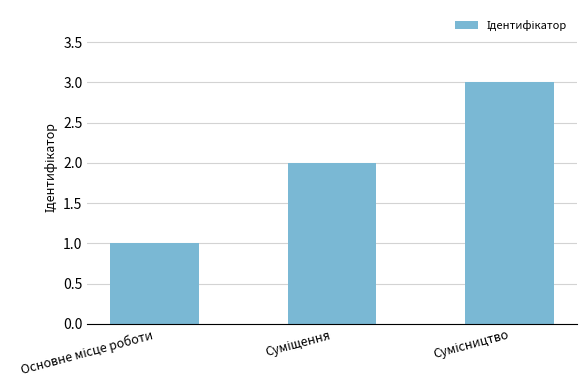

Reading left to right, transcribe all the data shown in this chart.

1	2	3